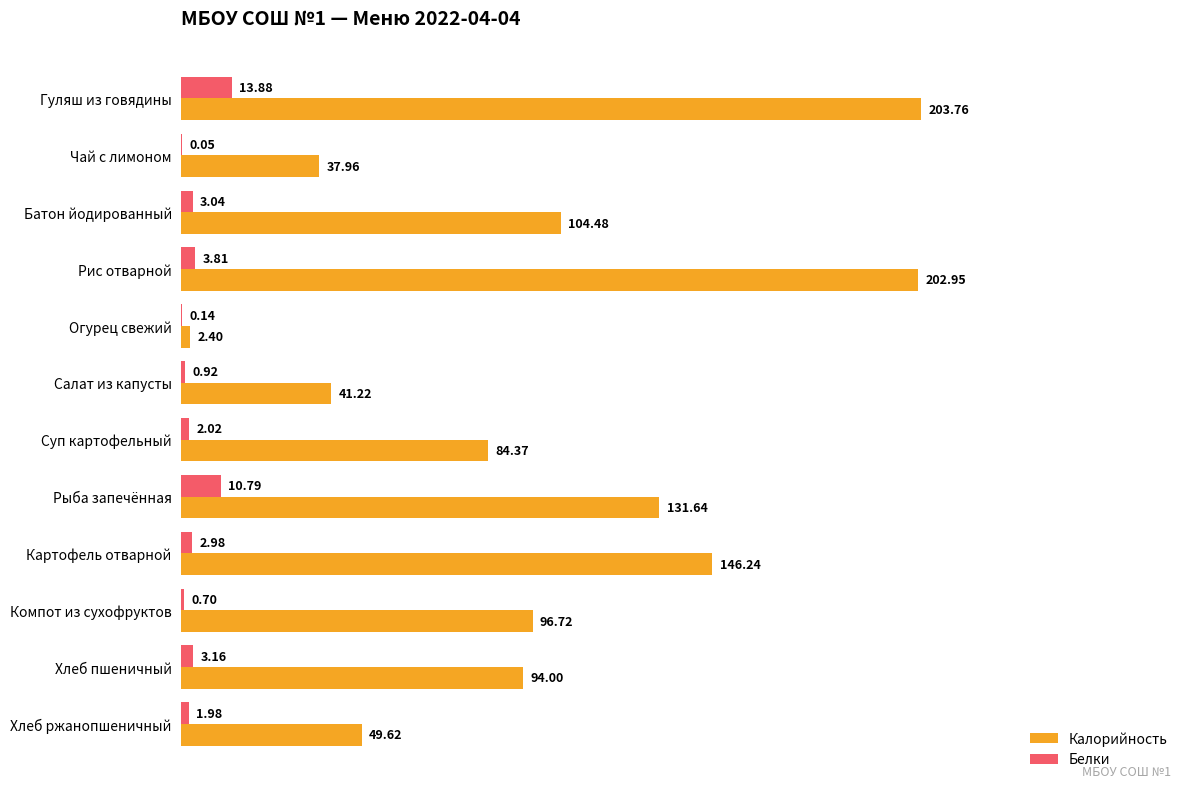

What are all the series names shown in the legend?

Калорийность, Белки